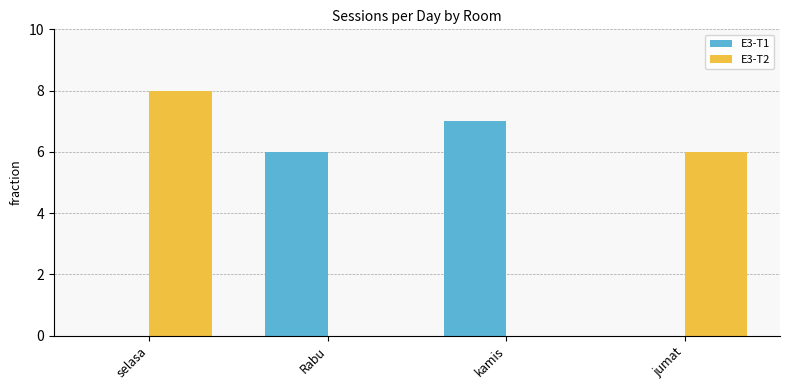

Which series changed the most between kamis and jumat?

E3-T1